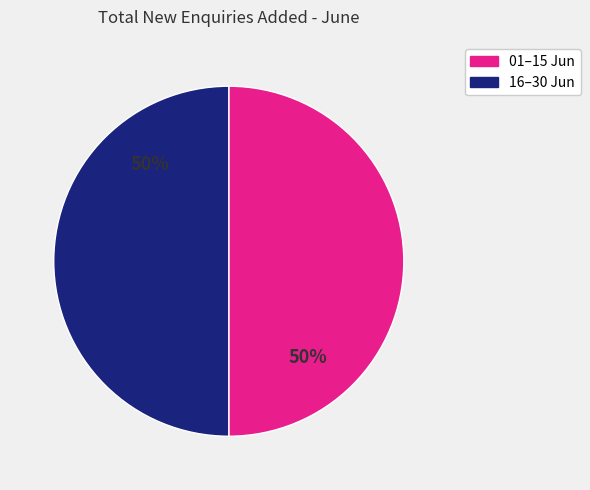

To the nearest percent, what is the average slice percentage?

50%